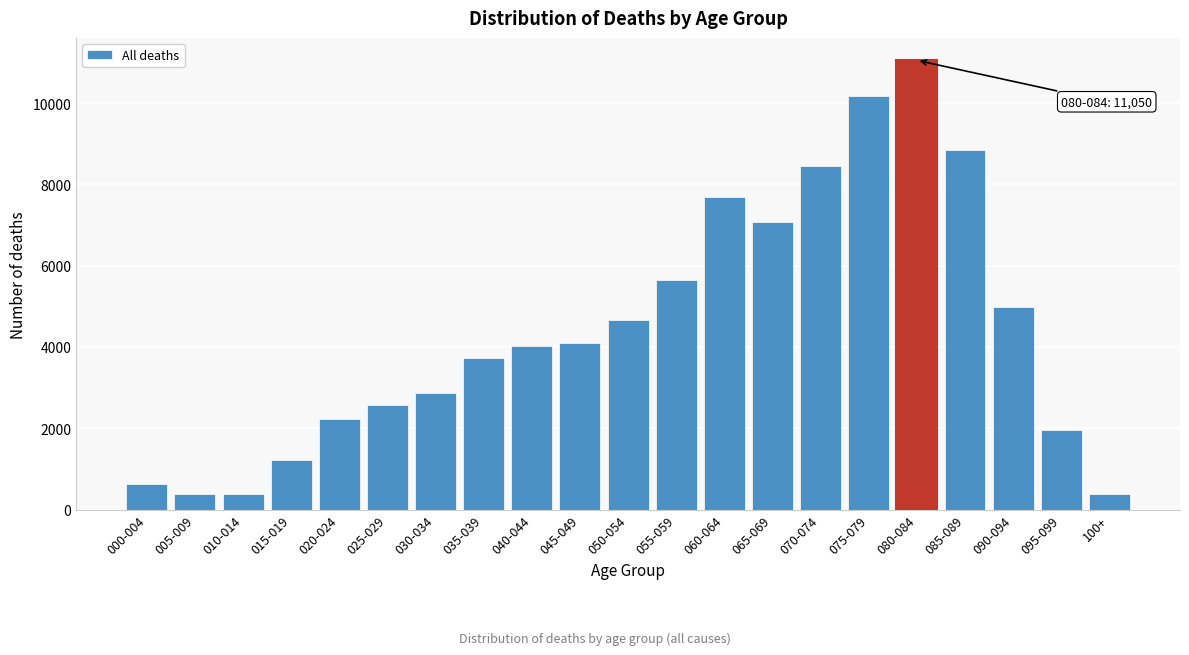

What is the label of the 12th bar from the right?

045-049